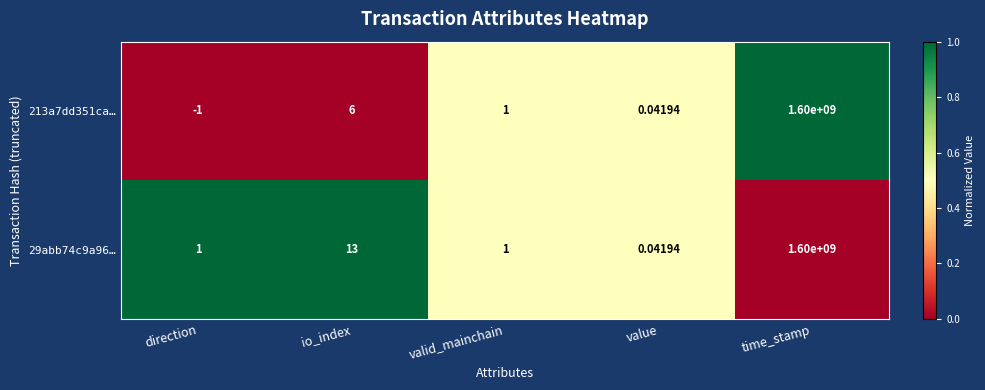

Where is 213a7dd351ca… nearest to the value 799999999?

io_index